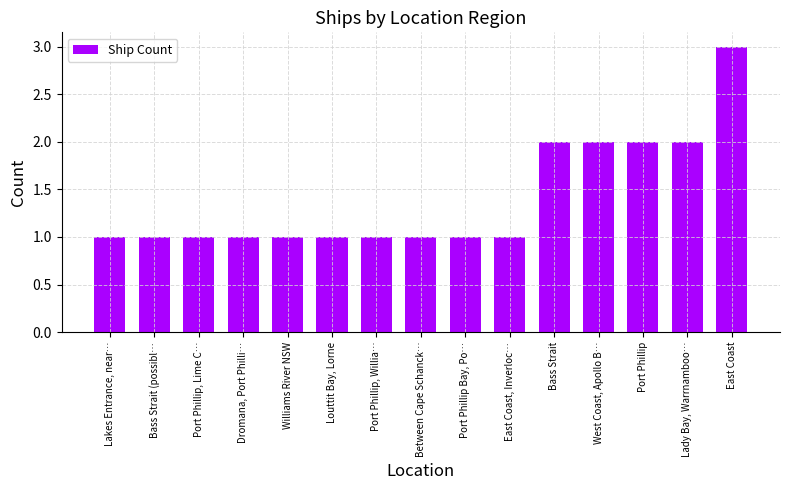

What is the label of the 2nd bar from the right?

Lady Bay, Warrnamboo…